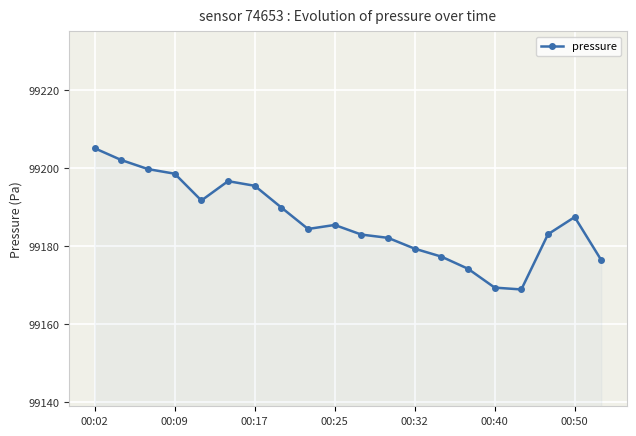

What is the smallest value displayed?

99168.9